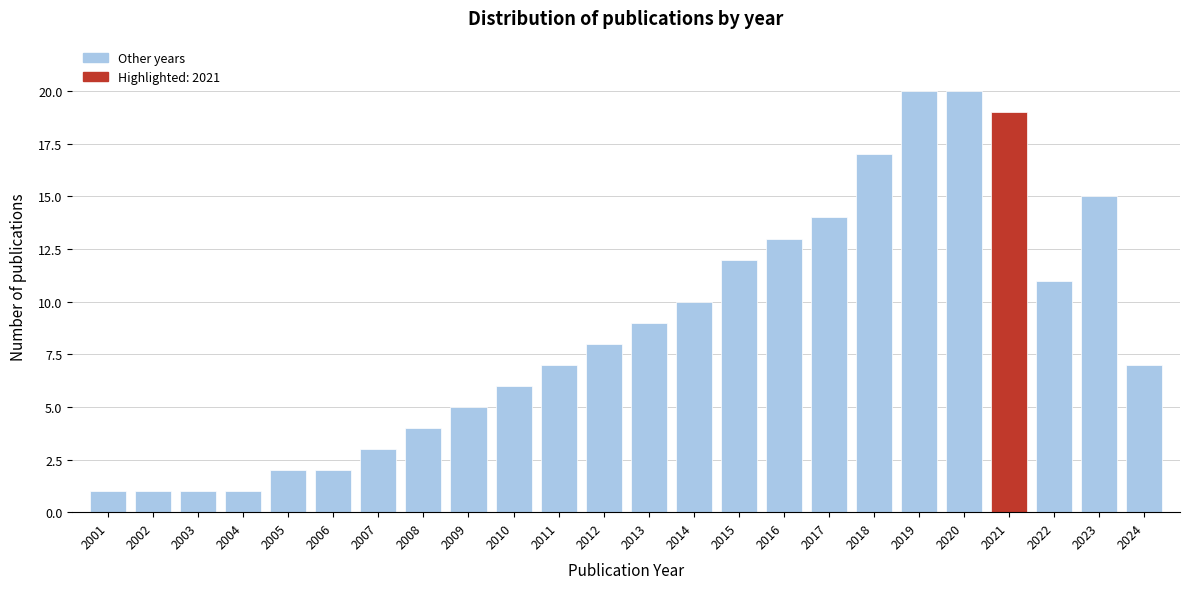

Reading right to left, what are all the values shown in this chart?

7	15	11	19	20	20	17	14	13	12	10	9	8	7	6	5	4	3	2	2	1	1	1	1